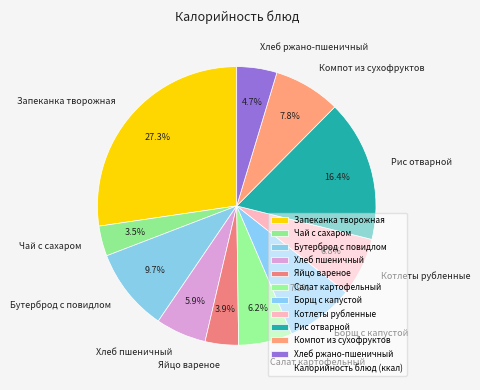

Does Запеканка творожная represent more than half of the total?

No